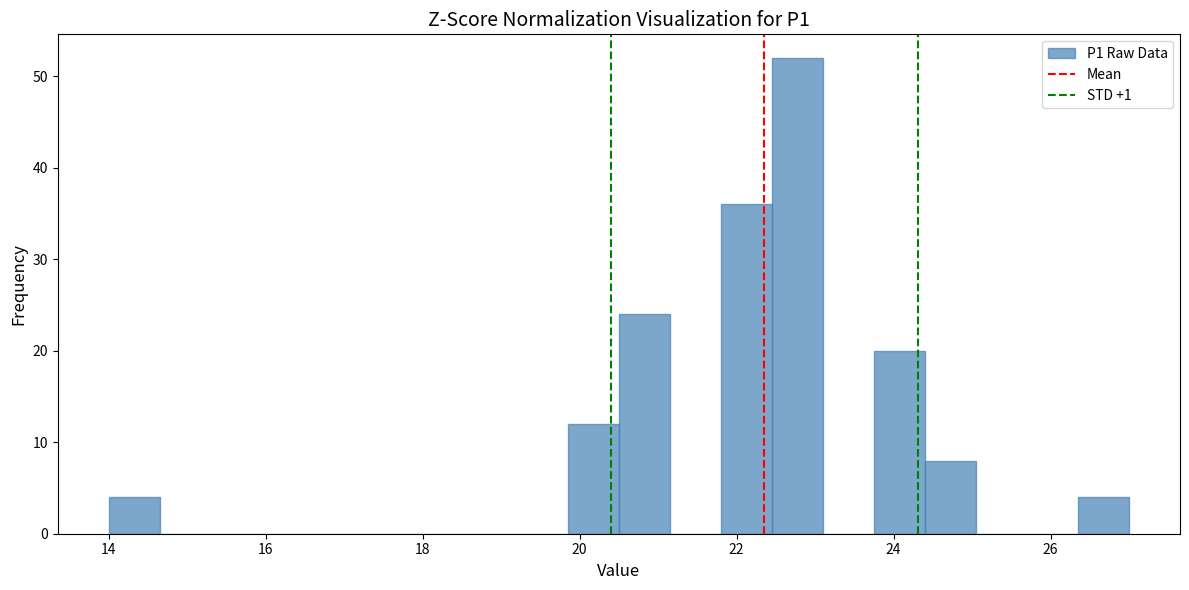

Around what value on the x-axis is the tallest bar? Give the approximate position of its centre, as read against the axis.

22.8